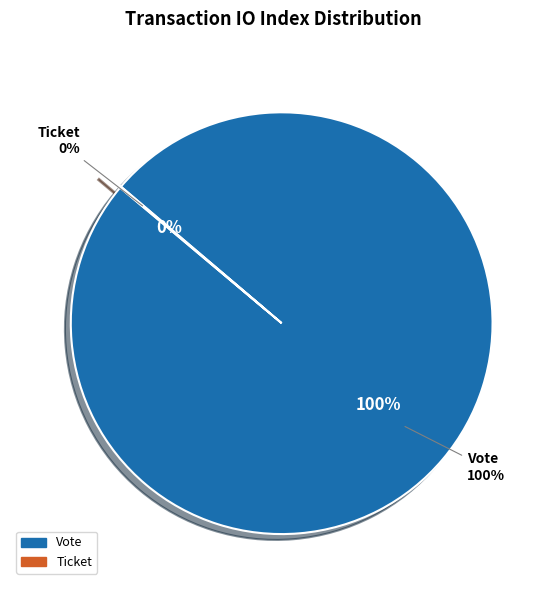

True or false: Ticket accounts for 8% of the total.

False